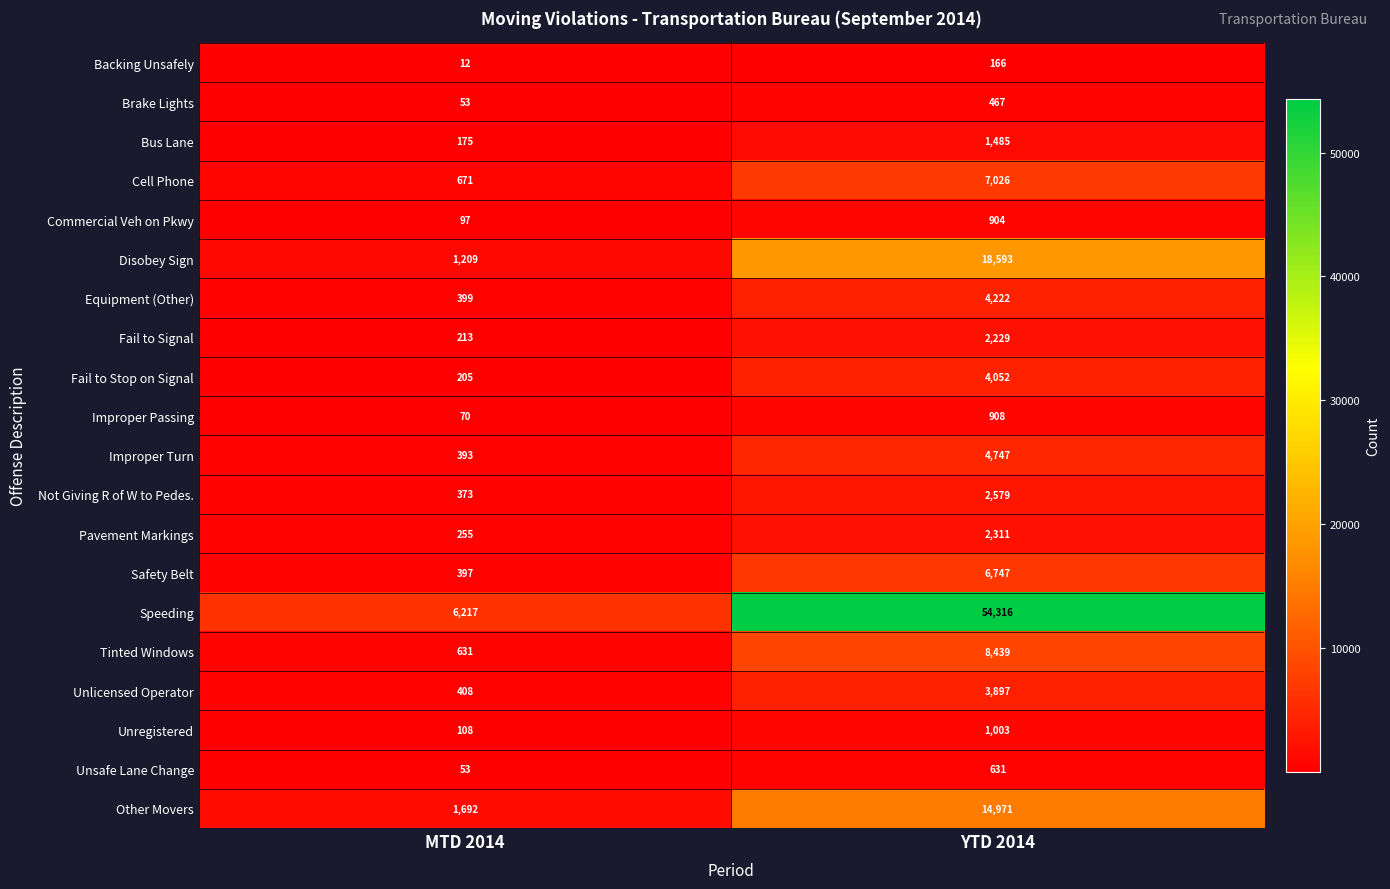

What is the average value of the Safety Belt series?

3572